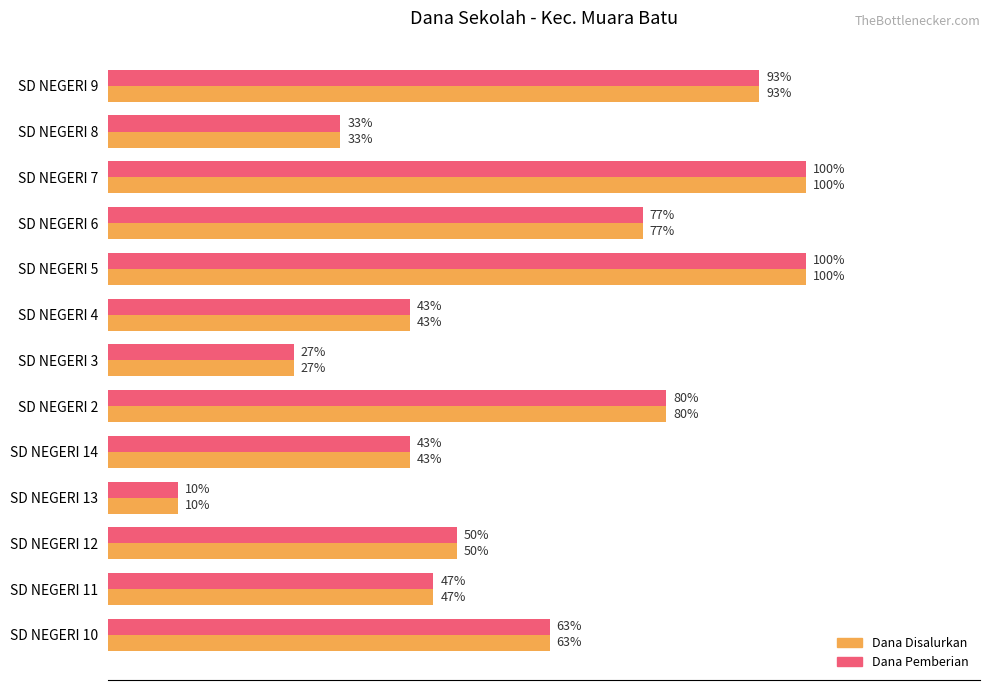

What are all the series names shown in the legend?

Dana Disalurkan, Dana Pemberian